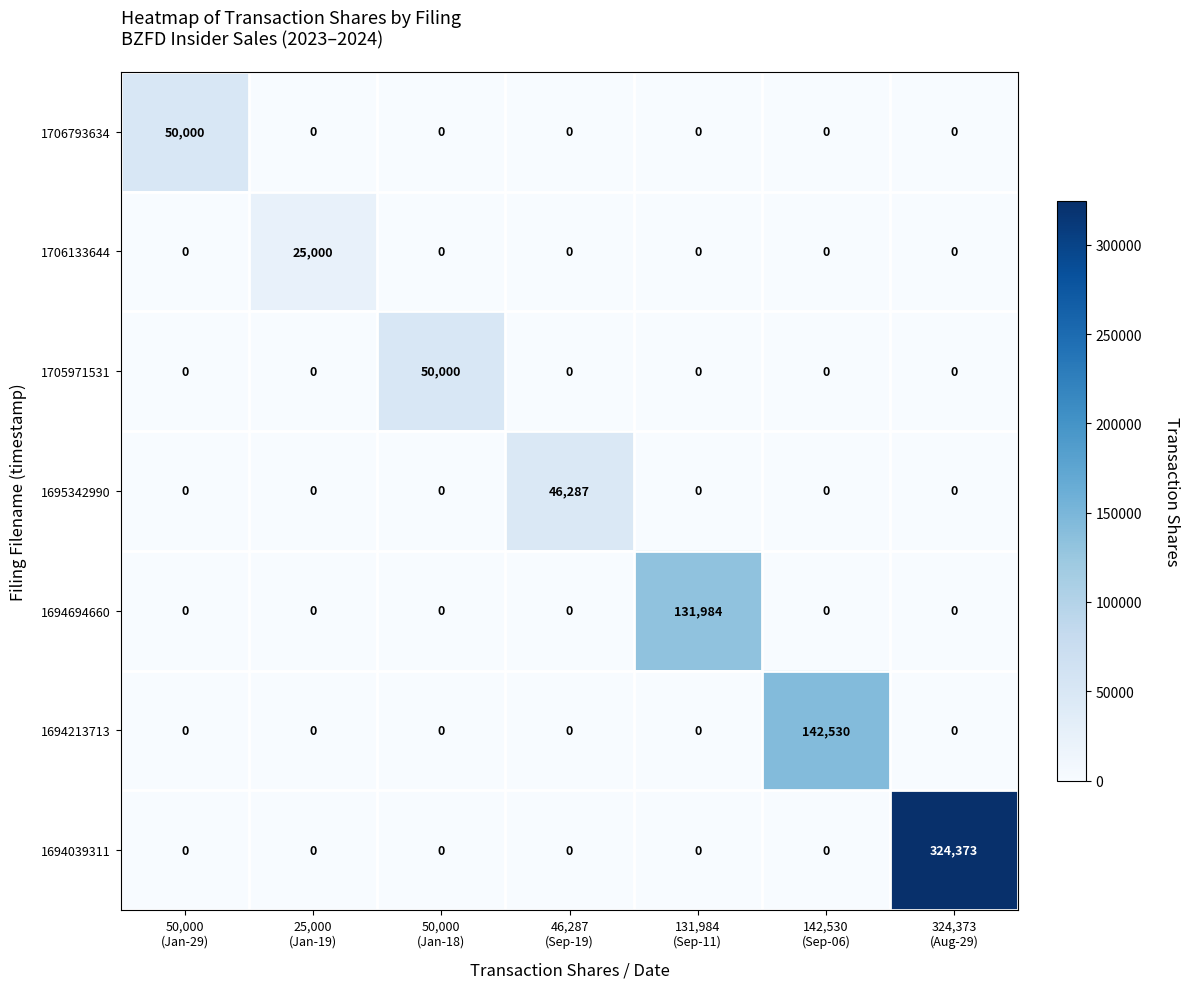

What is the total value across all series at 50,000
(Jan-29)?

50000